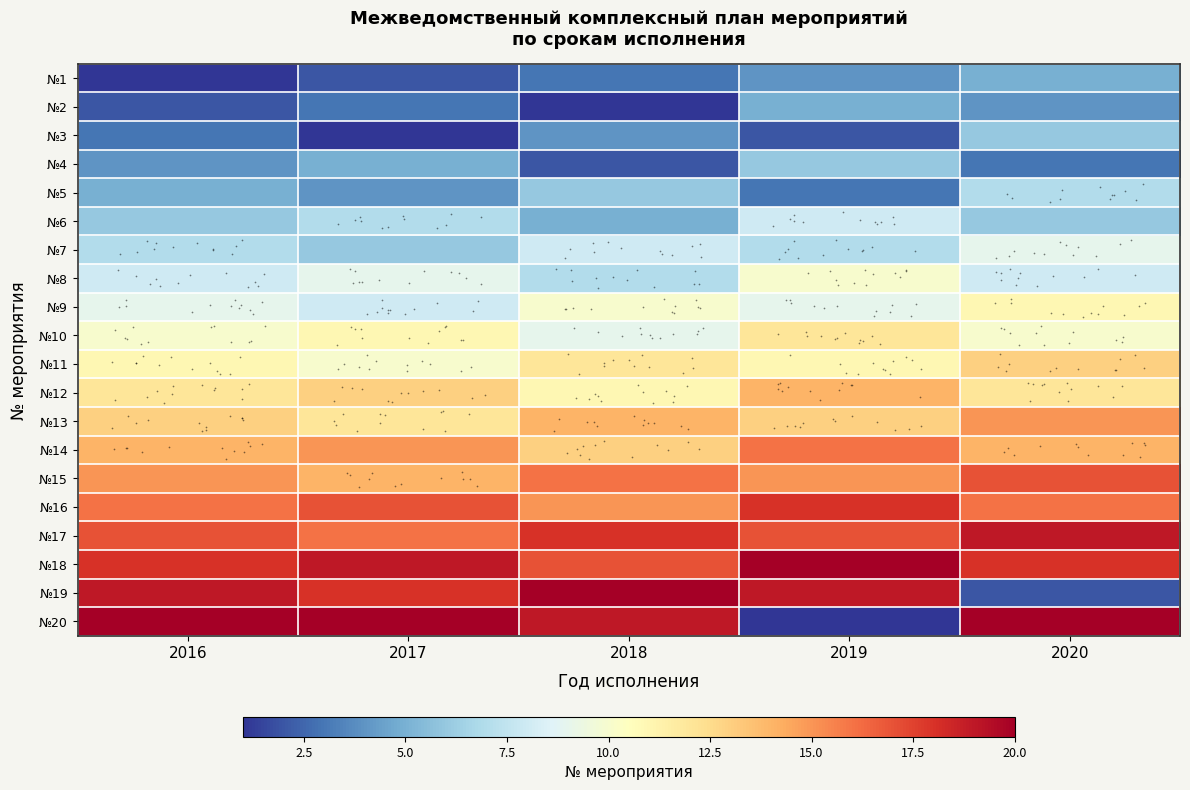

What is the greatest value displayed?

20